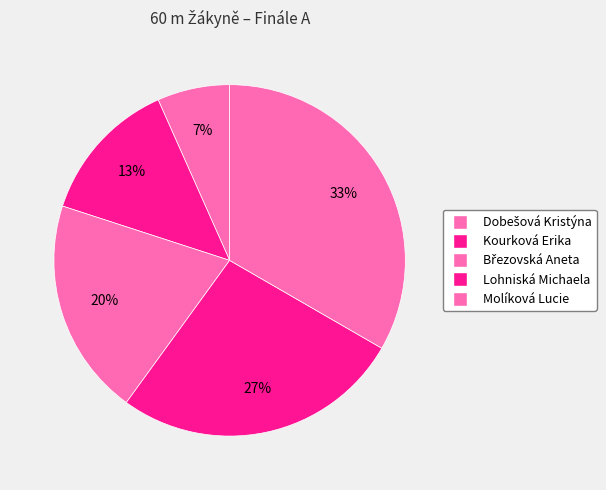

Between Kourková Erika and Lohniská Michaela, which is larger?

Lohniská Michaela